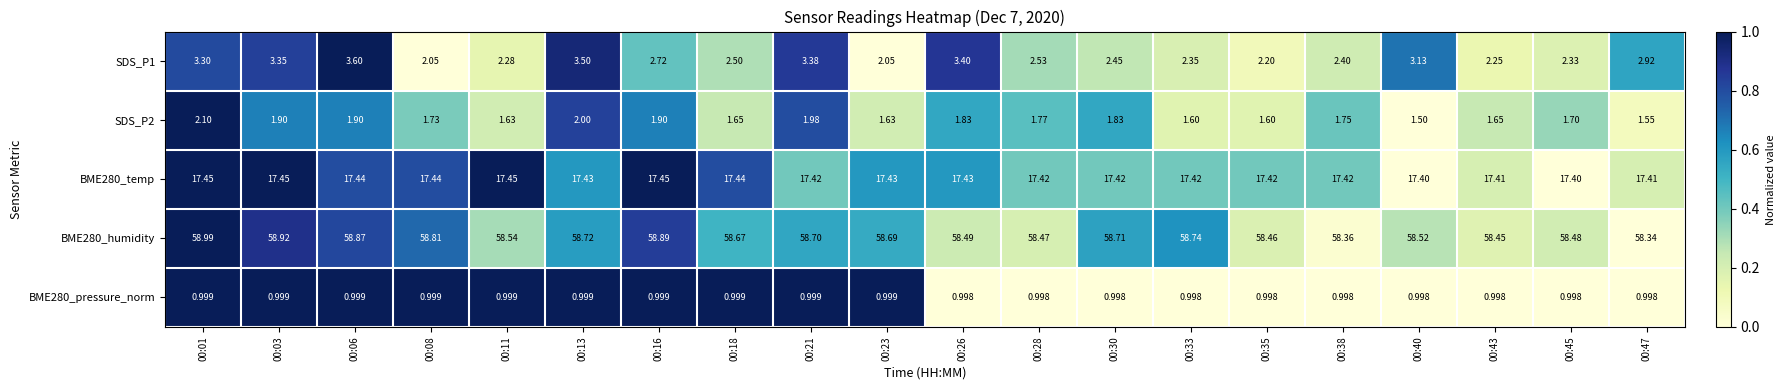

Which series has the largest total across all categories?

BME280_humidity